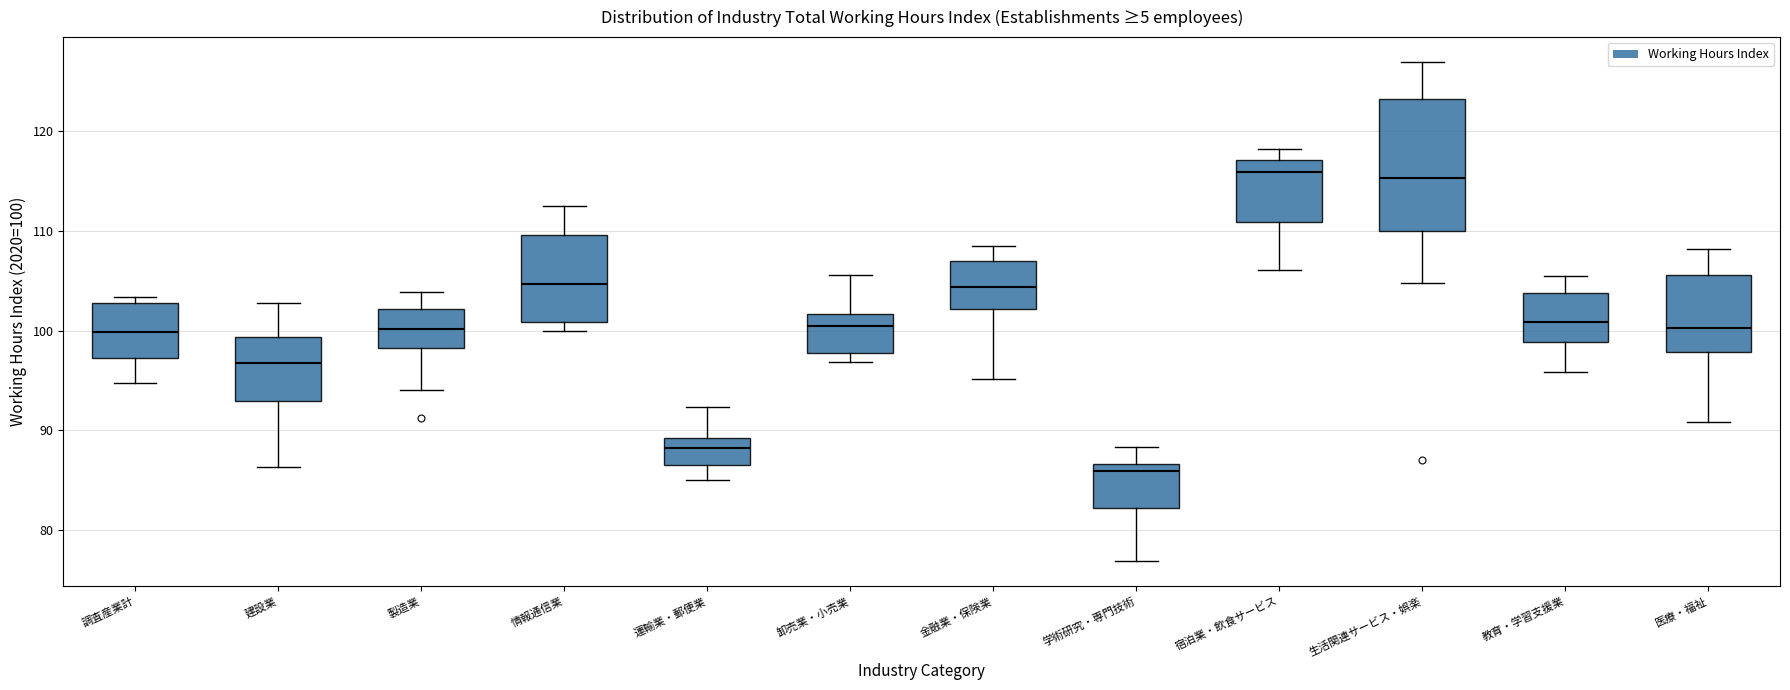

Comparing the boxes themselves (not the whiskers), which one is the tallest?

生活関連サービス・娯楽